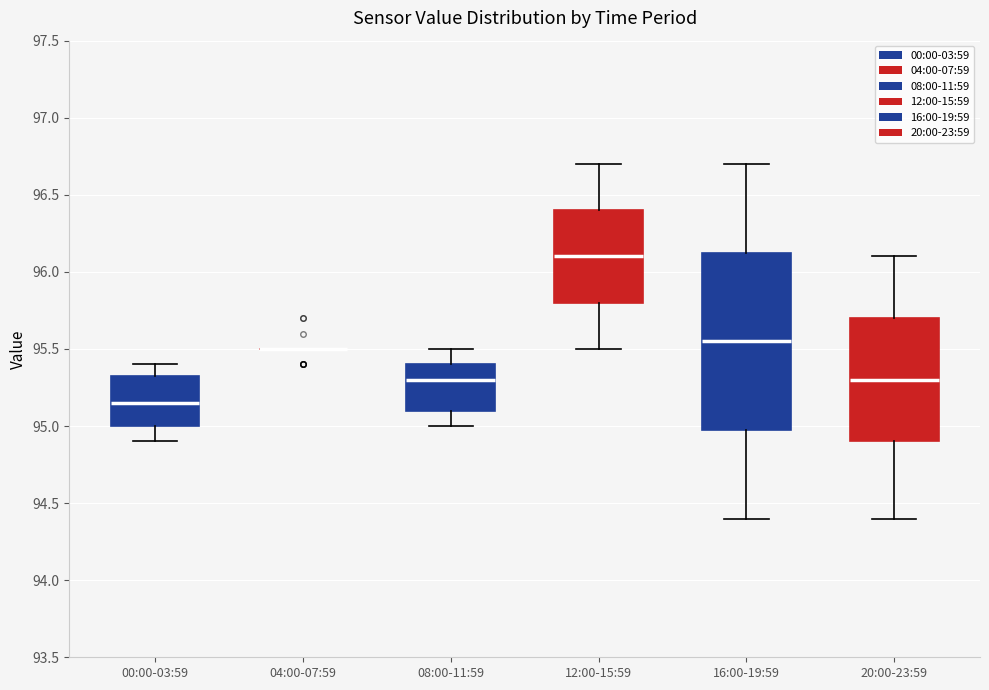

Comparing the boxes themselves (not the whiskers), which one is the tallest?

16:00-19:59